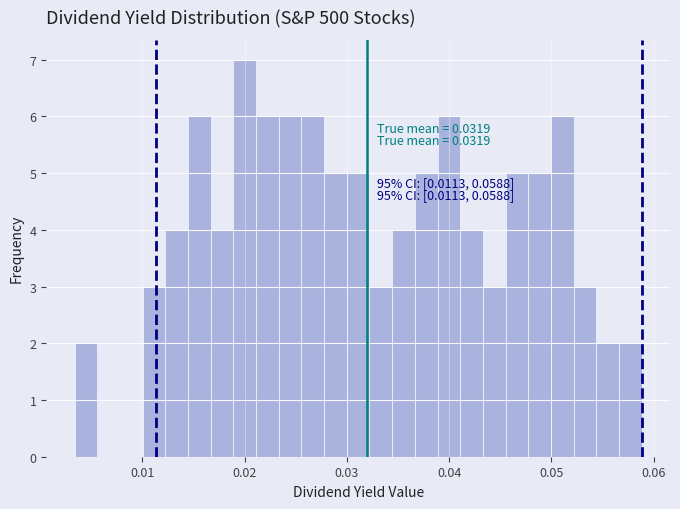

Read against the x-axis, roughly where is the centre of the tallest bar?

0.020